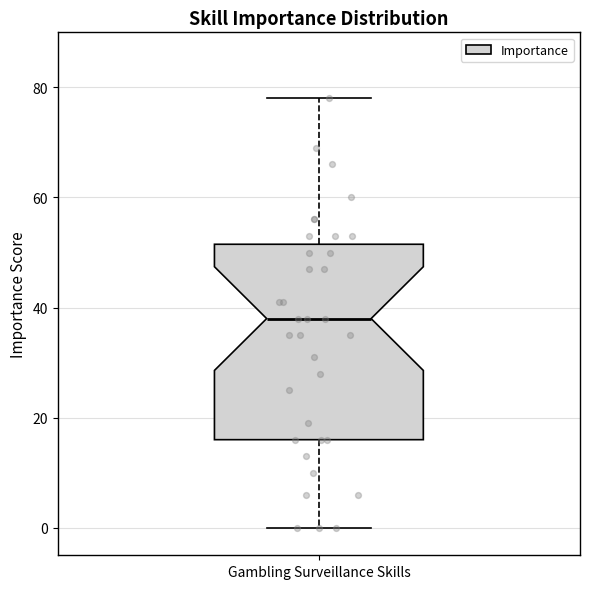

Where is the lower edge of the box for Gambling Surveillance Skills on the y-axis? The values are not printed on the chart, so give them approximately, as read against the axis.

16